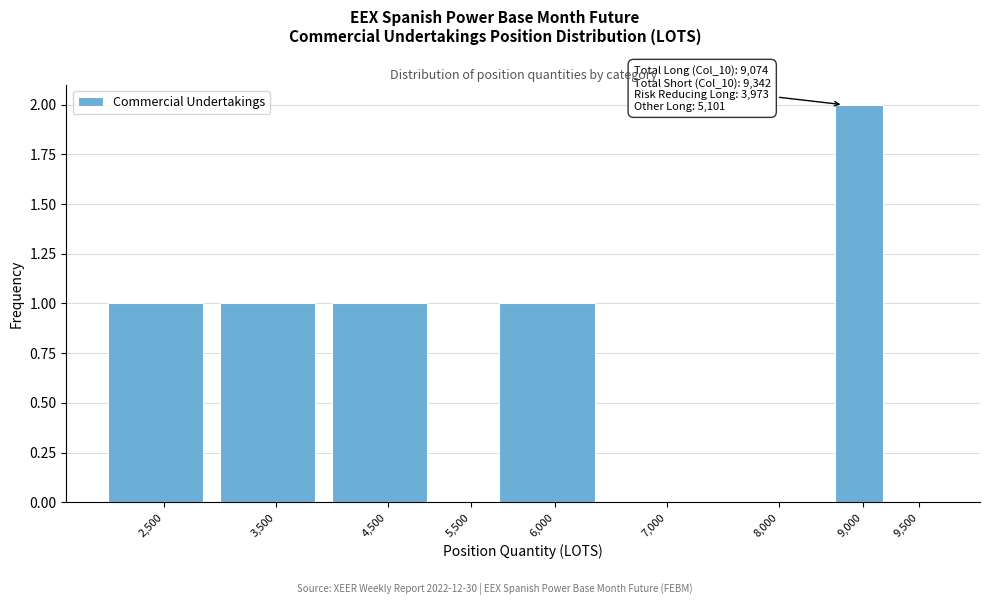

Reading right to left, extract all data points from this chart.

9,500=0	9,000=2	8,000=0	7,000=0	6,000=1	5,500=0	4,500=1	3,500=1	2,500=1